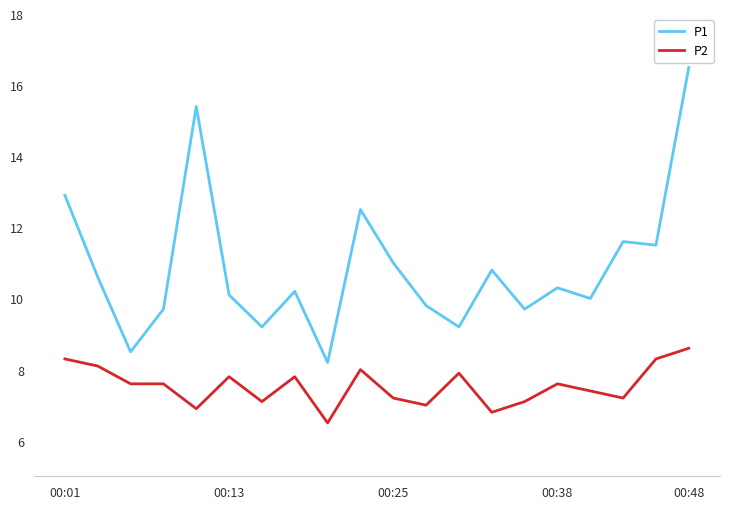

Rank the series by their average value, from highest to lowest.

P1, P2